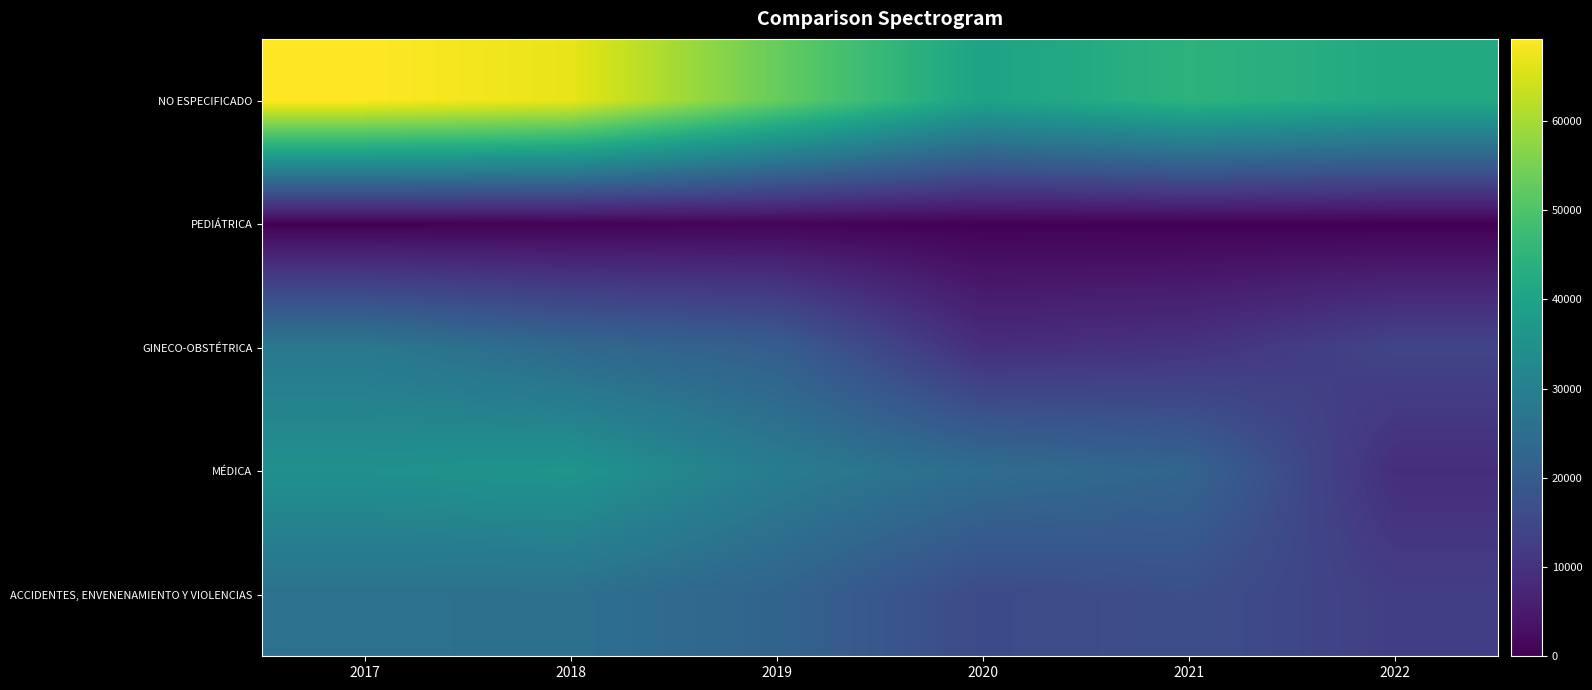

Which series has the largest range (max minus min)?

NO ESPECIFICADO